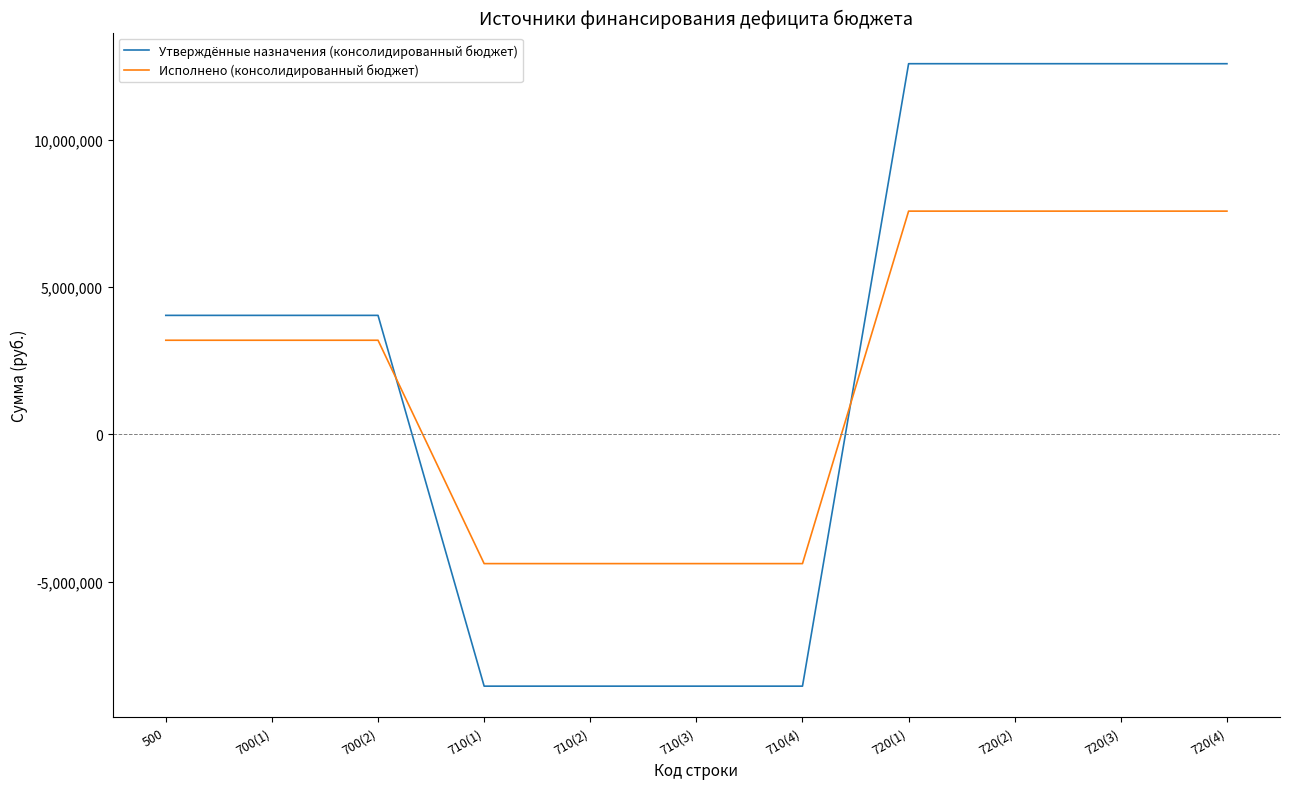

How many lines are shown in the chart?

2